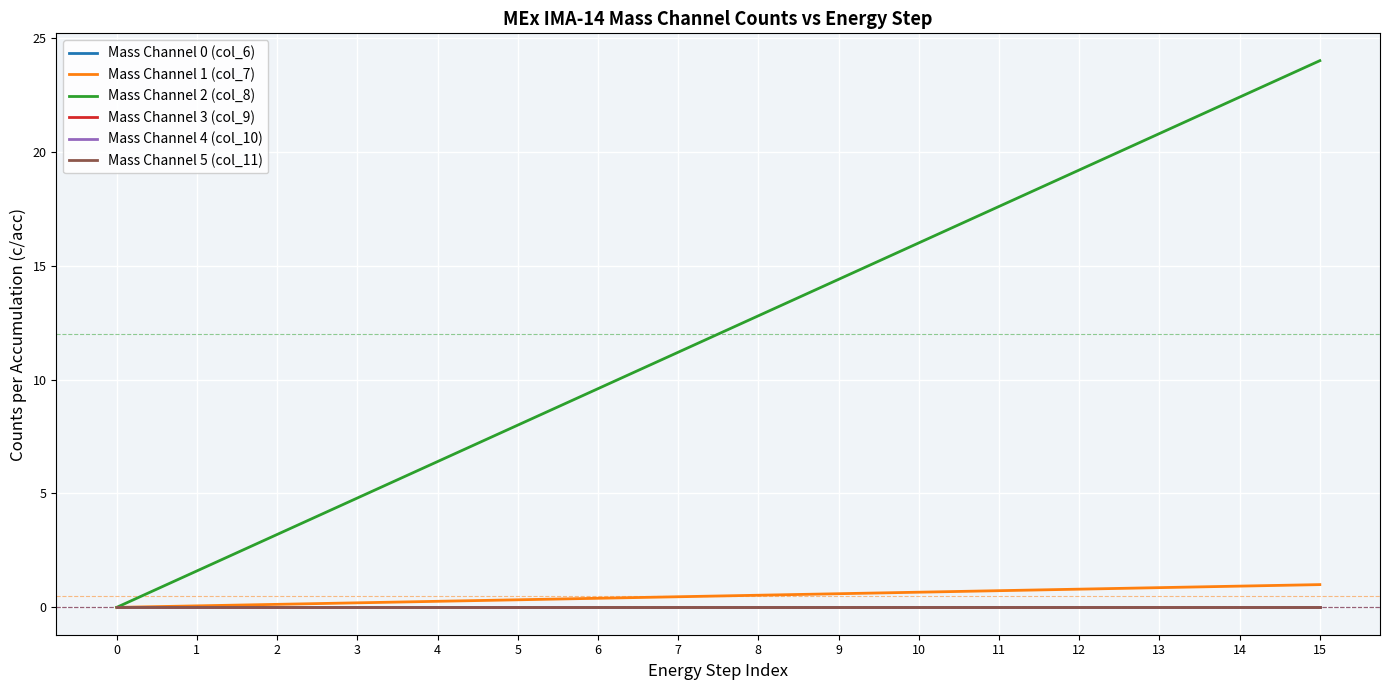

Read the Mass Channel 2 (col_8) value at 3.

4.8